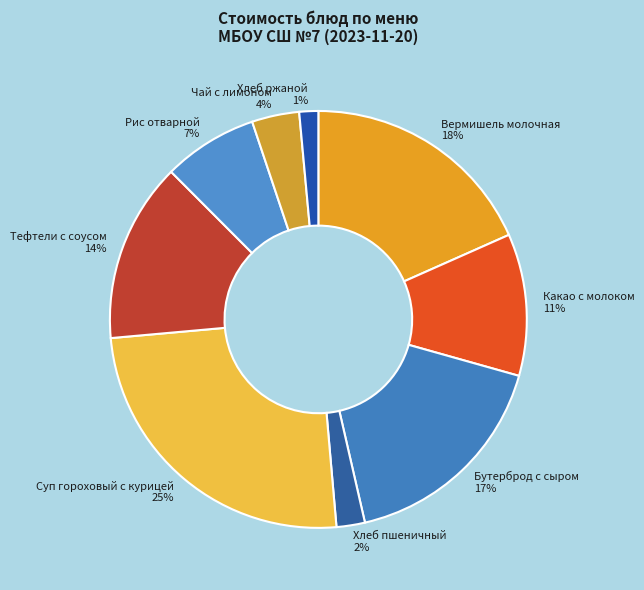

To the nearest percent, what percentage of the pie is Вермишель молочная?

18%